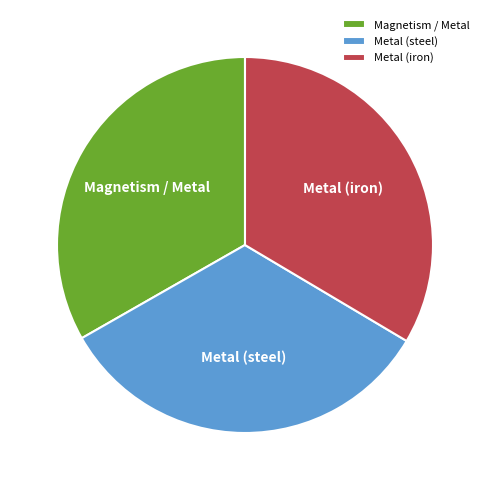

Does Magnetism / Metal account for over 50% of the chart?

No